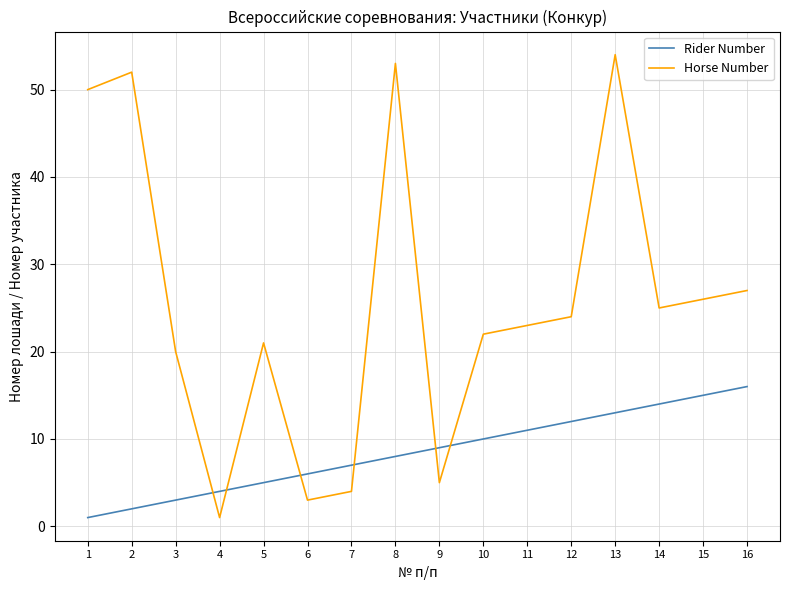

What is the total value across all series at 8?

61